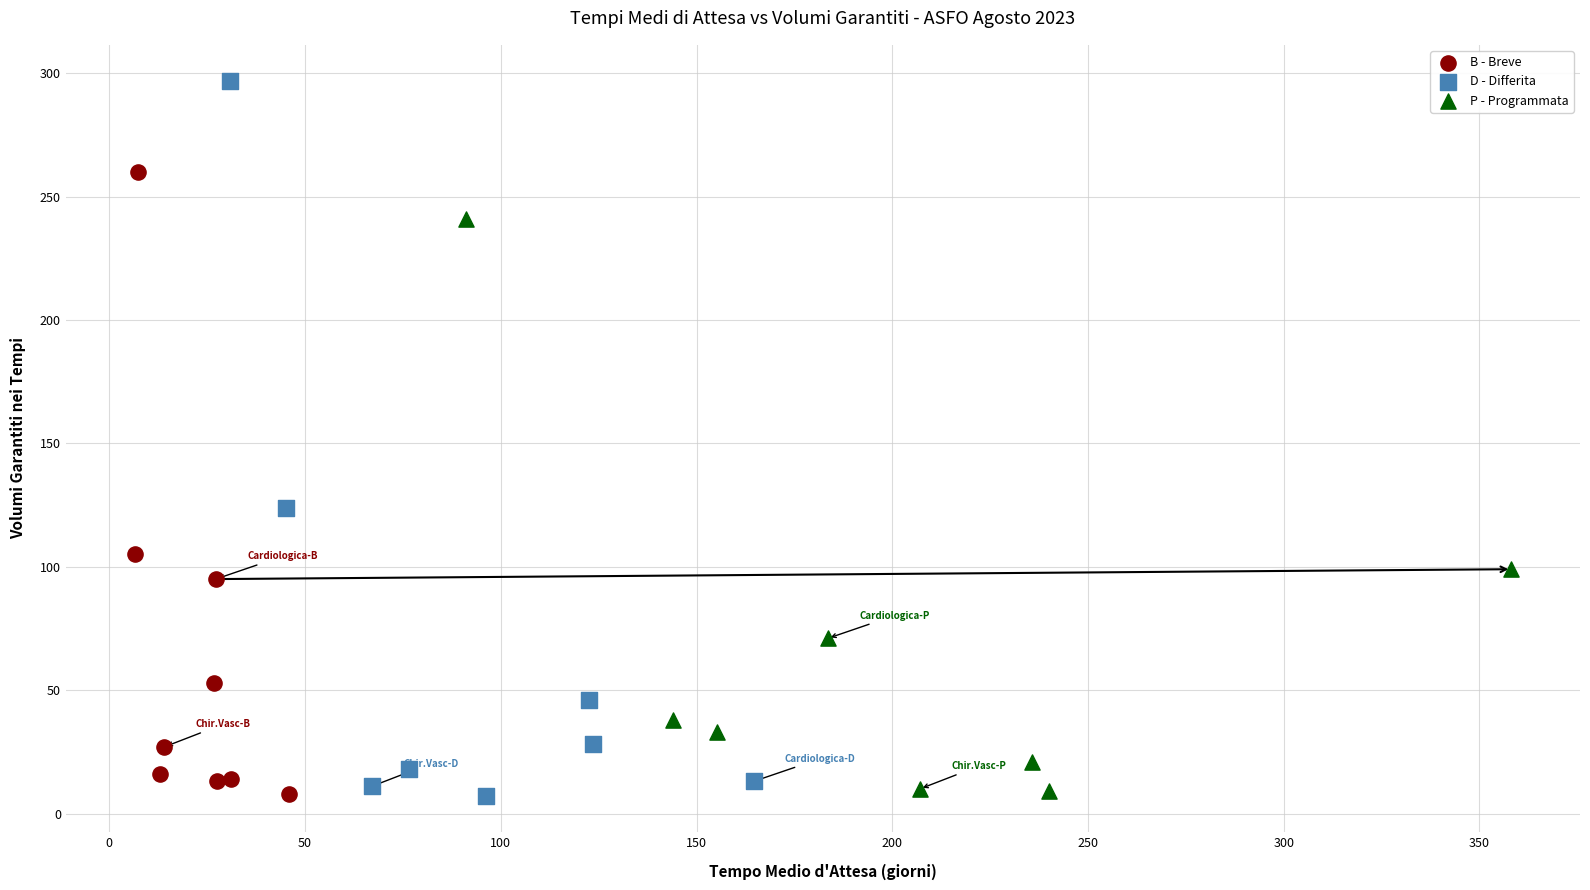

Which series has the largest Y range (max minus min)?

D - Differita